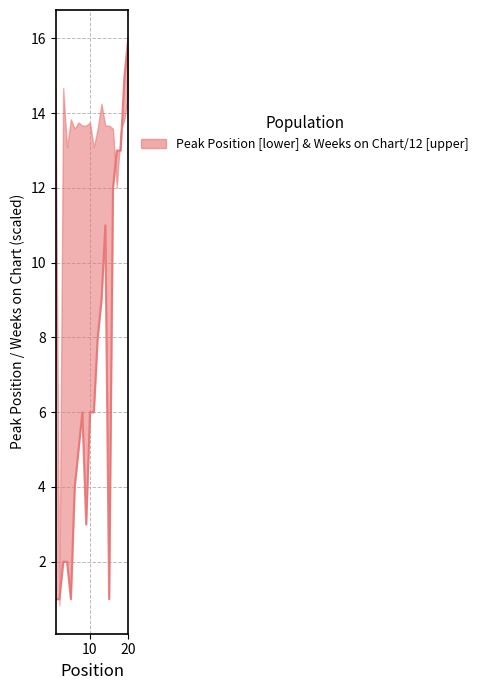

Rank the categories by value from highest to lowest.

20, 19, 17, 18, 16, 14, 13, 12, 8, 10, 11, 7, 6, 9, 3, 4, 1, 2, 5, 15